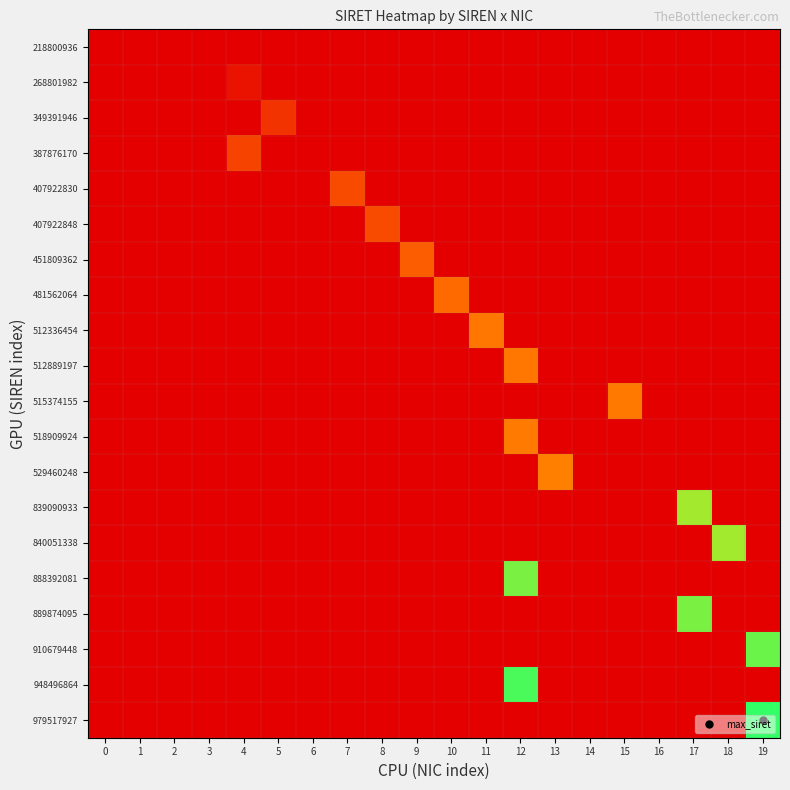

Which has a higher value, 5 or 7?

5